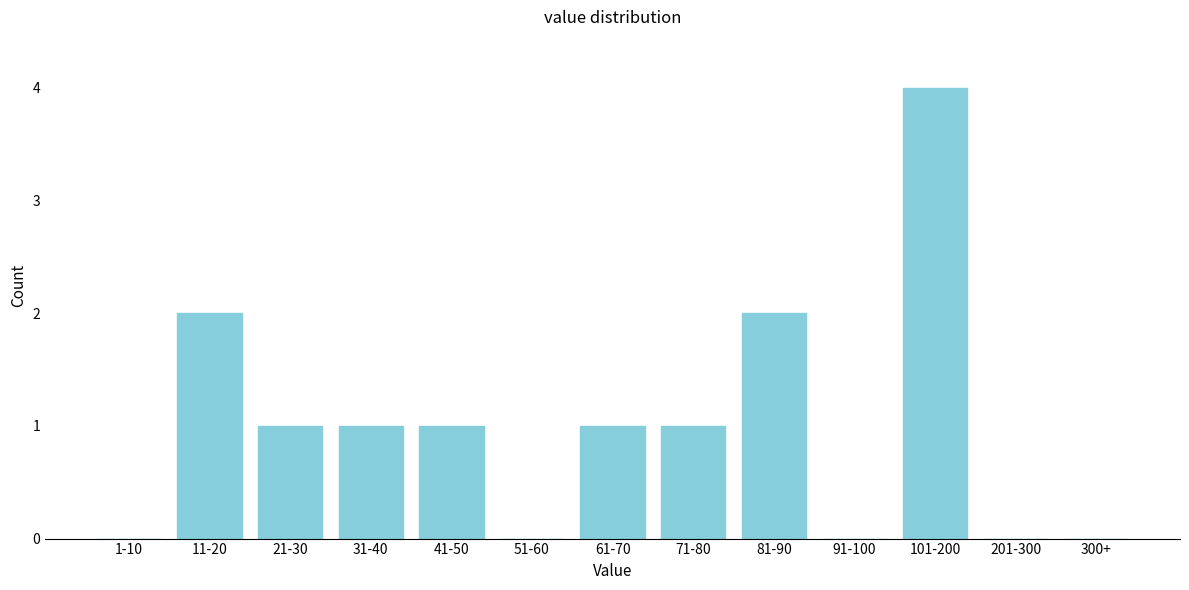

Reading left to right, extract all data points from this chart.

1-10=0	11-20=2	21-30=1	31-40=1	41-50=1	51-60=0	61-70=1	71-80=1	81-90=2	91-100=0	101-200=4	201-300=0	300+=0